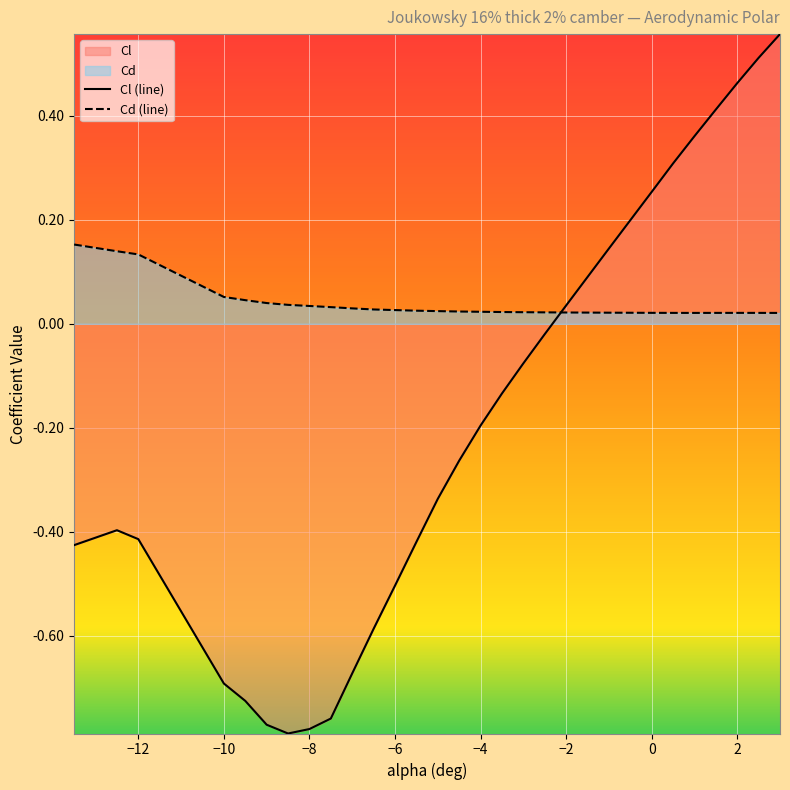

How many Cd (line) values are between 0 and 1?

30